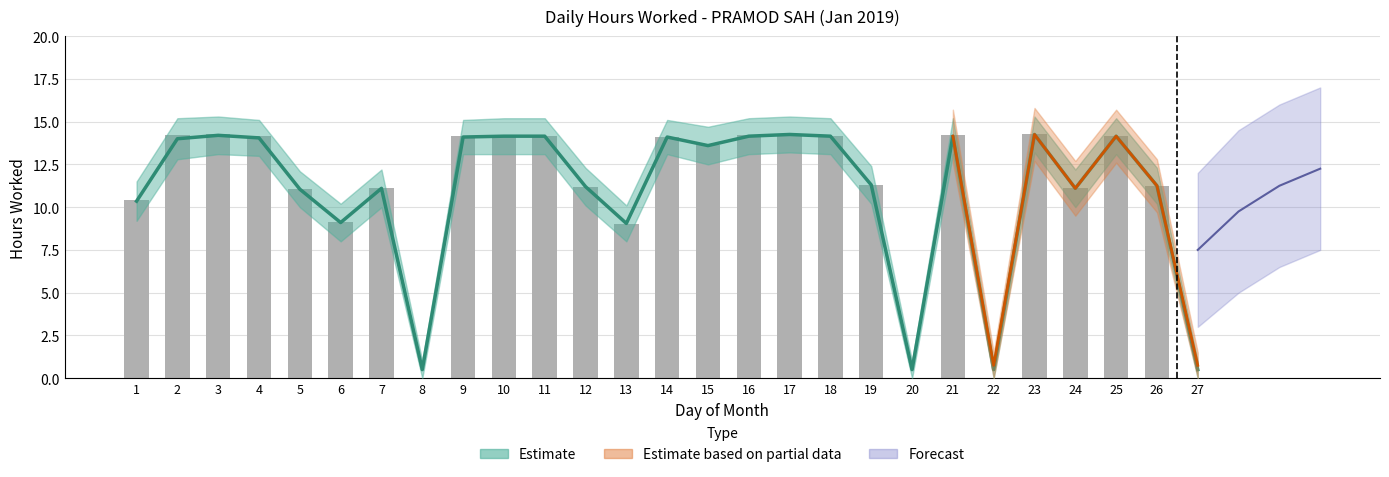

The Daily Hours series shows 14.1 at 14. True or false?

True